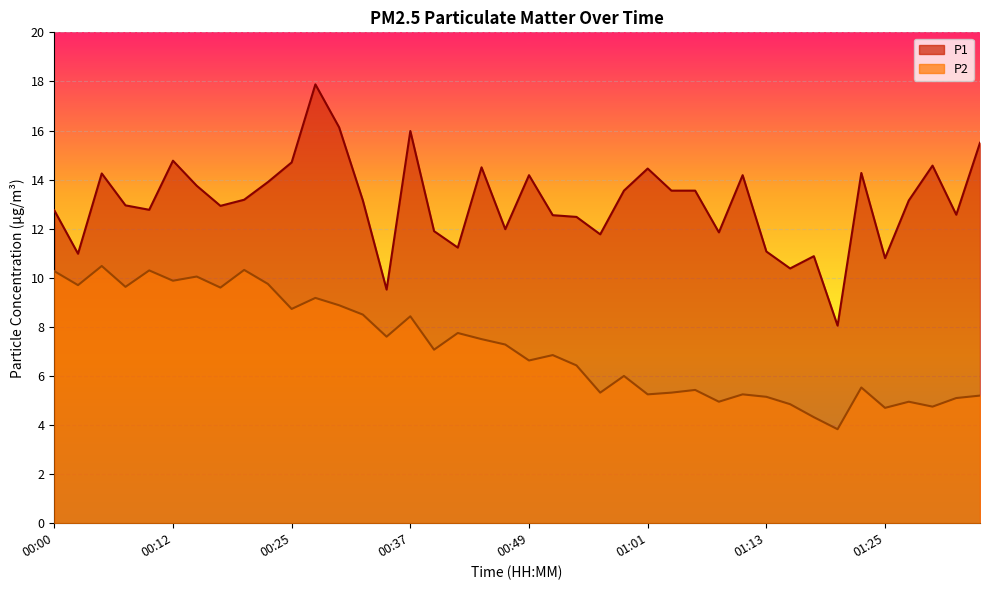

How many lines are shown in the chart?

2